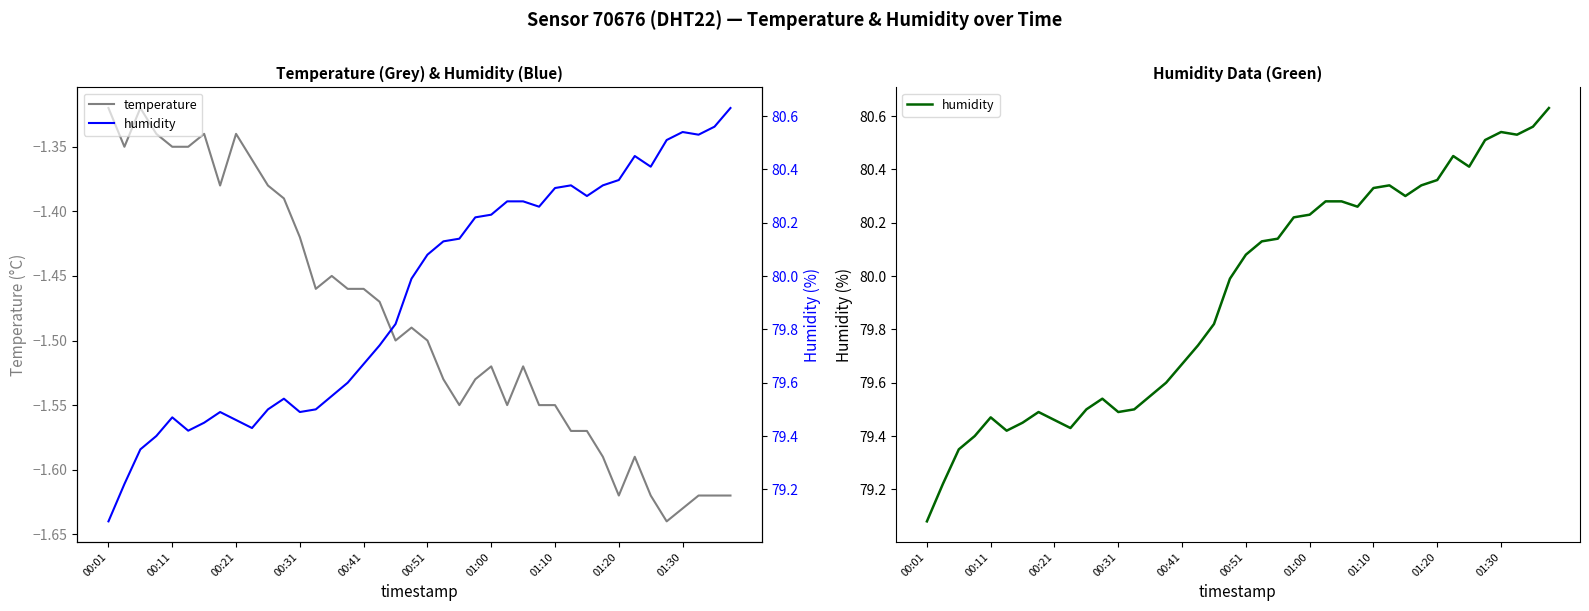

What are all the series names shown in the legend?

temperature, humidity